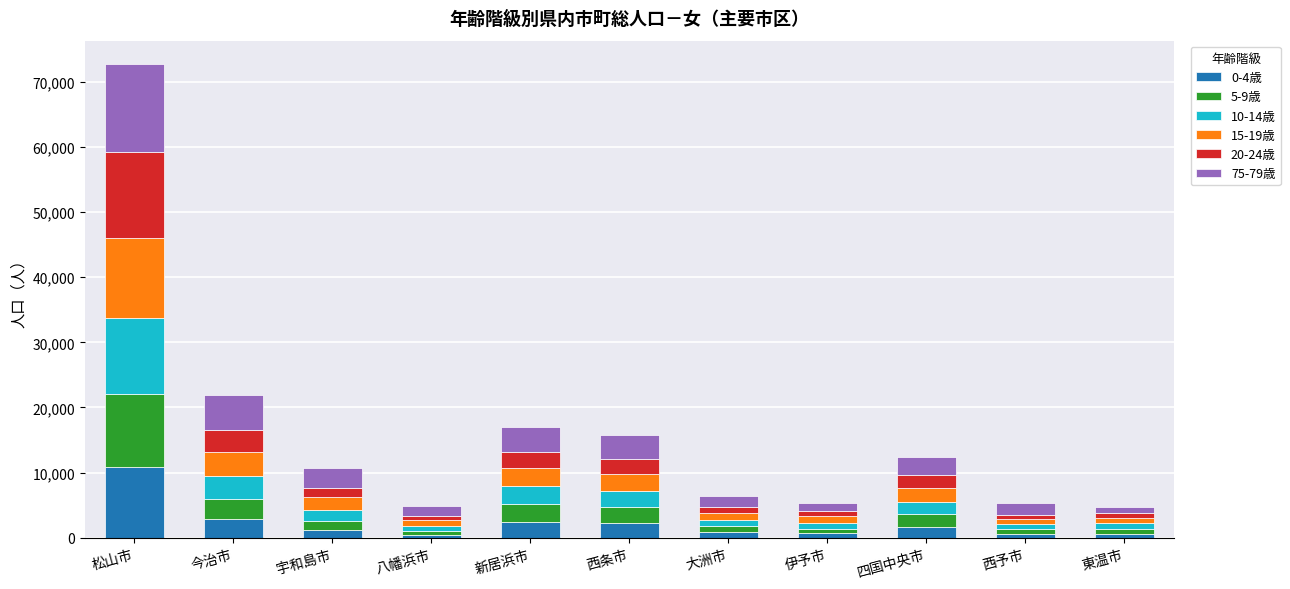

Is it true that 0-4歳 equals 2875 at 今治市?

True